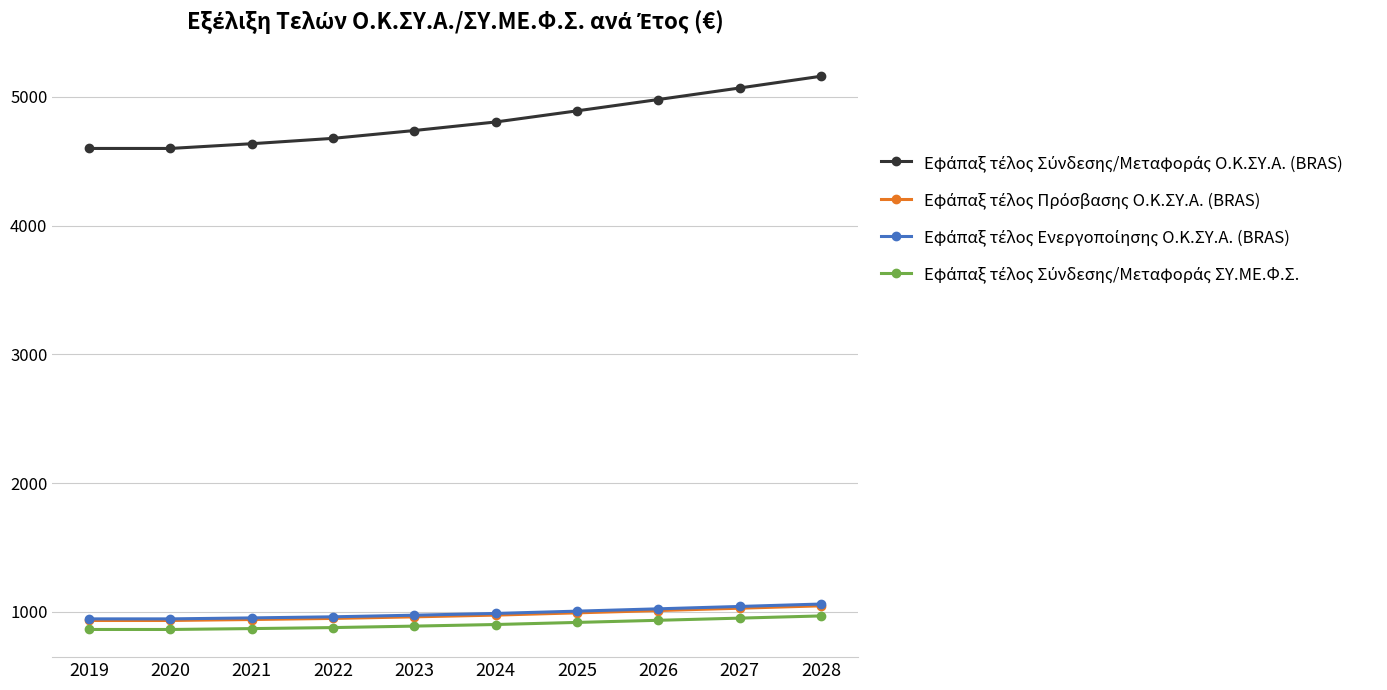

At how many categories does at least one series exceed 4037?

10